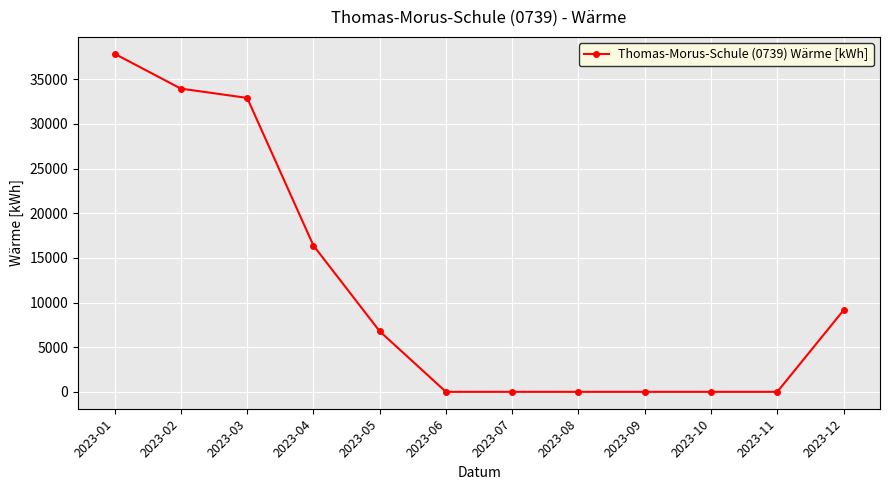

Where does the data first go above 6780?

2023-01